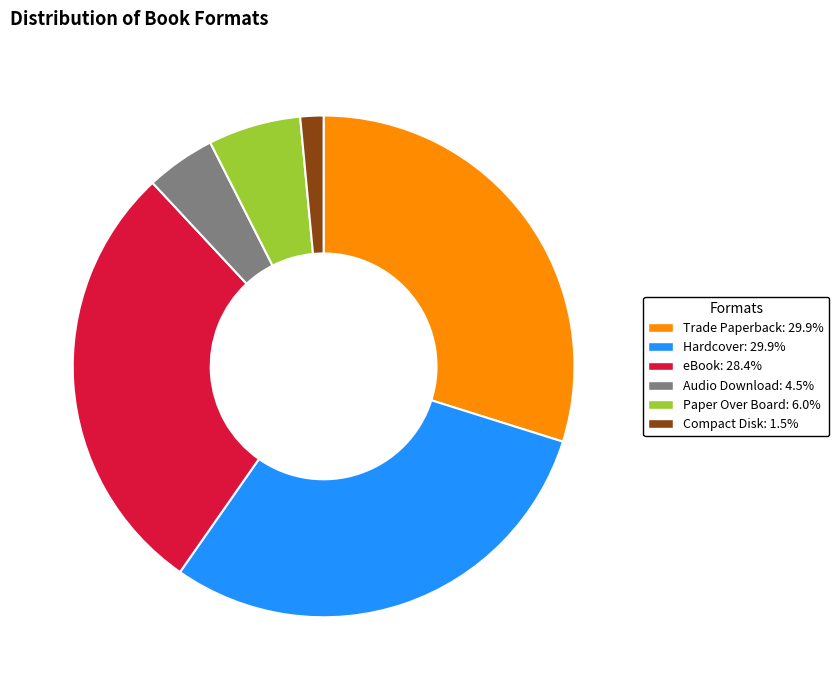

Combined, do Audio Download and Compact Disk account for over 50%?

No